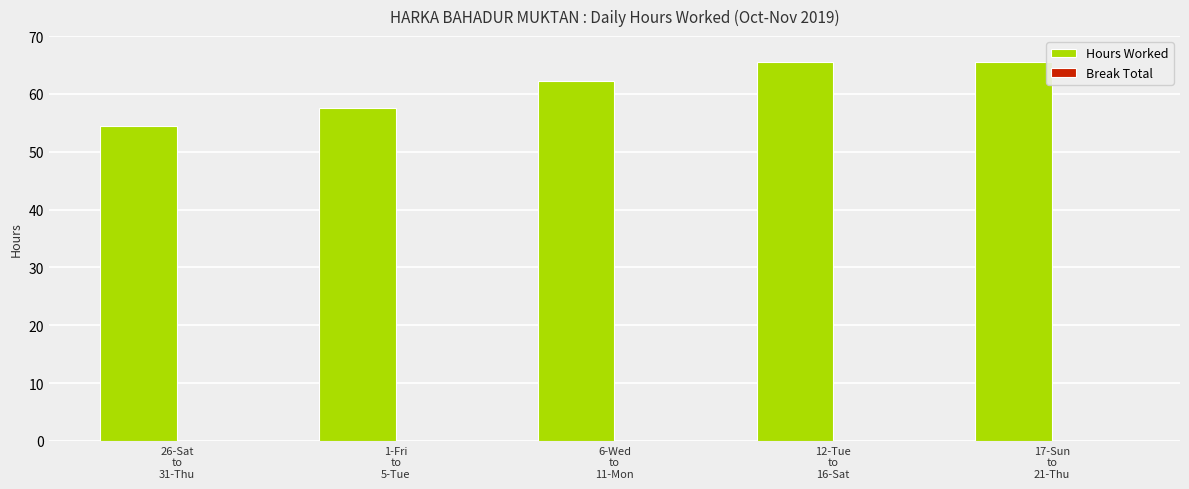

What is the value of the 2nd bar from the left?

57.6